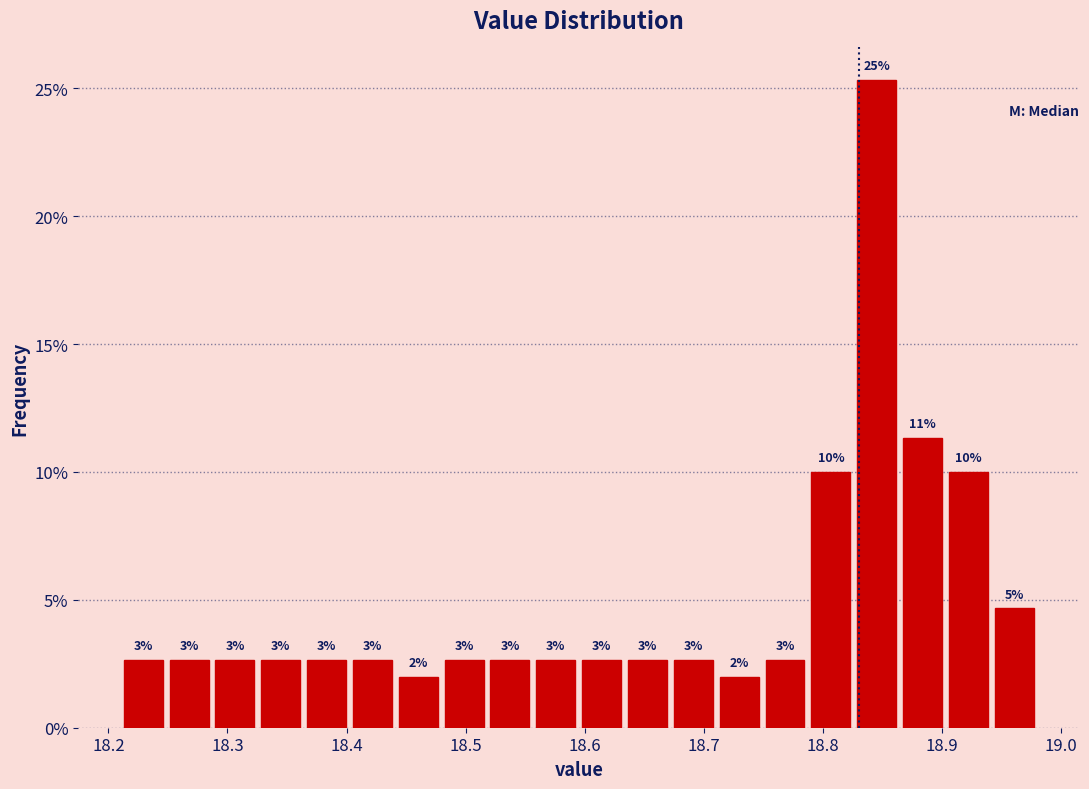

Around what value on the x-axis is the tallest bar? Give the approximate position of its centre, as read against the axis.

18.85